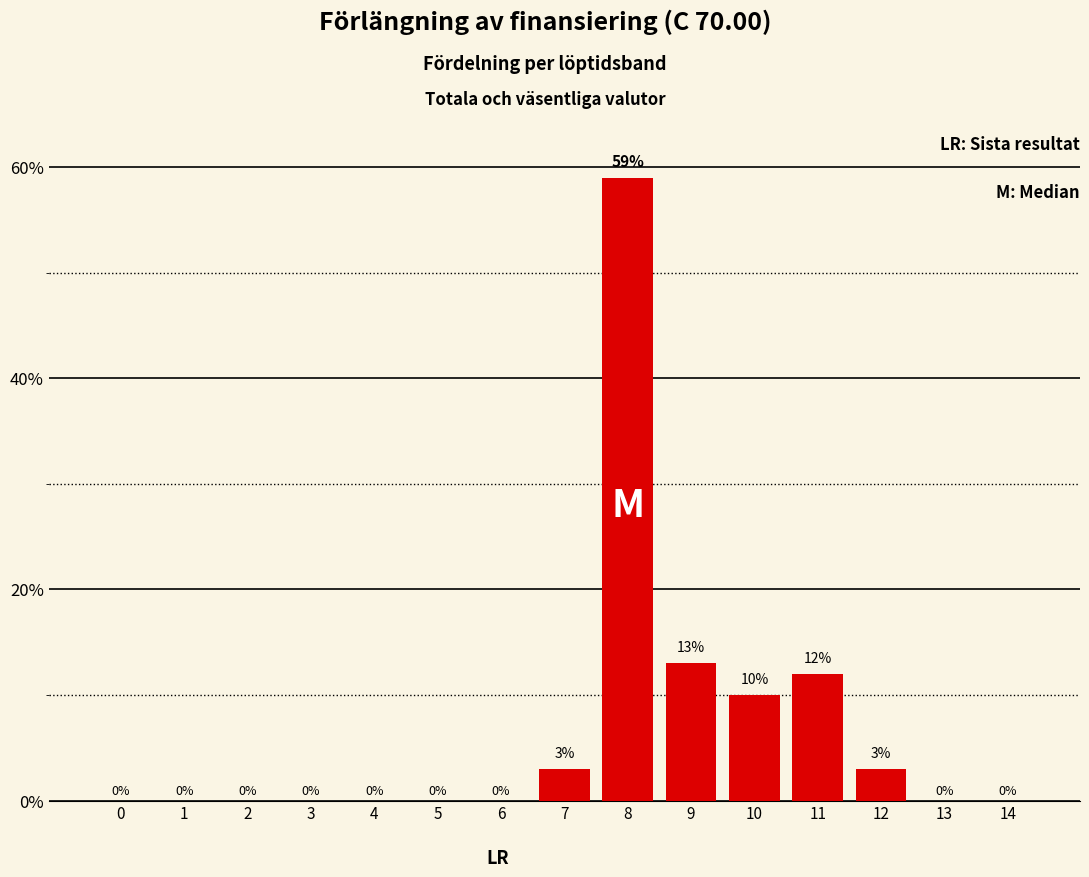

The value at 10 is 17. True or false?

False